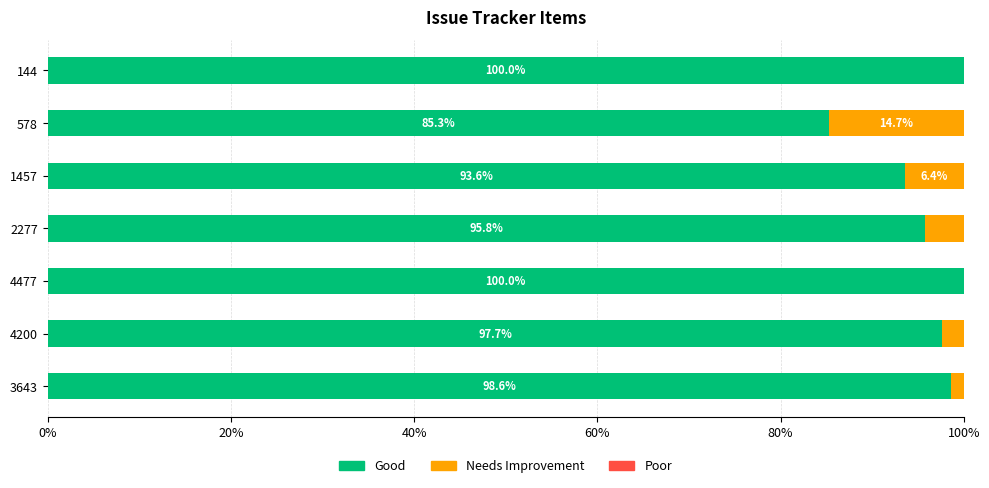

At which label is Good closest to 92?

1457